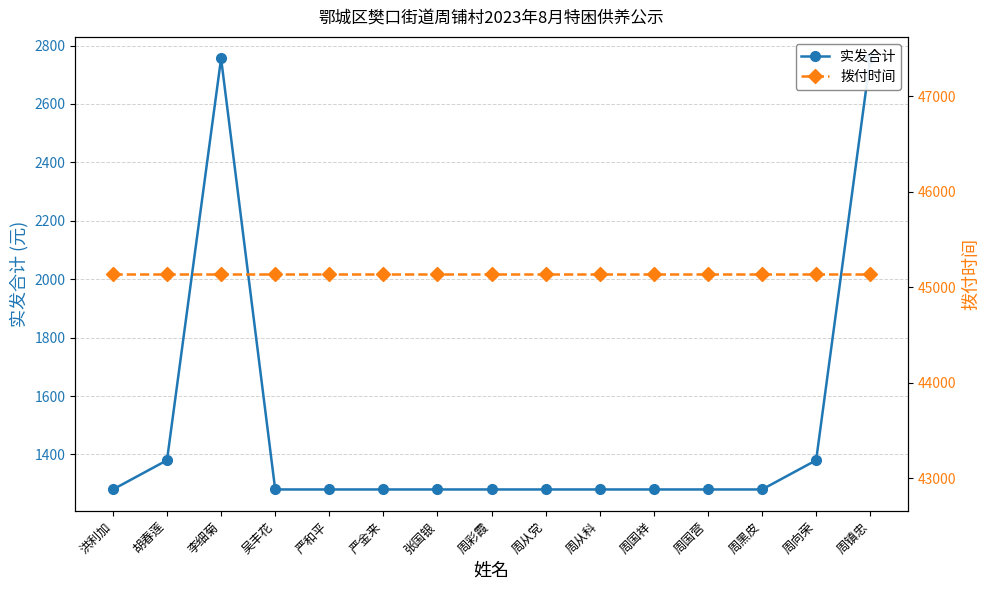

Reading left to right, list all the values displayed in this chart.

实发合计: 洪利加=1280	胡春莲=1380	李细菊=2756	吴丰花=1280	严和平=1280	严金来=1280	张国银=1280	周彩霞=1280	周从党=1280	周从科=1280	周国祥=1280	周国营=1280	周黑皮=1280	周向荣=1380	周镇忠=2756
拨付时间: 洪利加=45139	胡春莲=45139	李细菊=45139	吴丰花=45139	严和平=45139	严金来=45139	张国银=45139	周彩霞=45139	周从党=45139	周从科=45139	周国祥=45139	周国营=45139	周黑皮=45139	周向荣=45139	周镇忠=45139